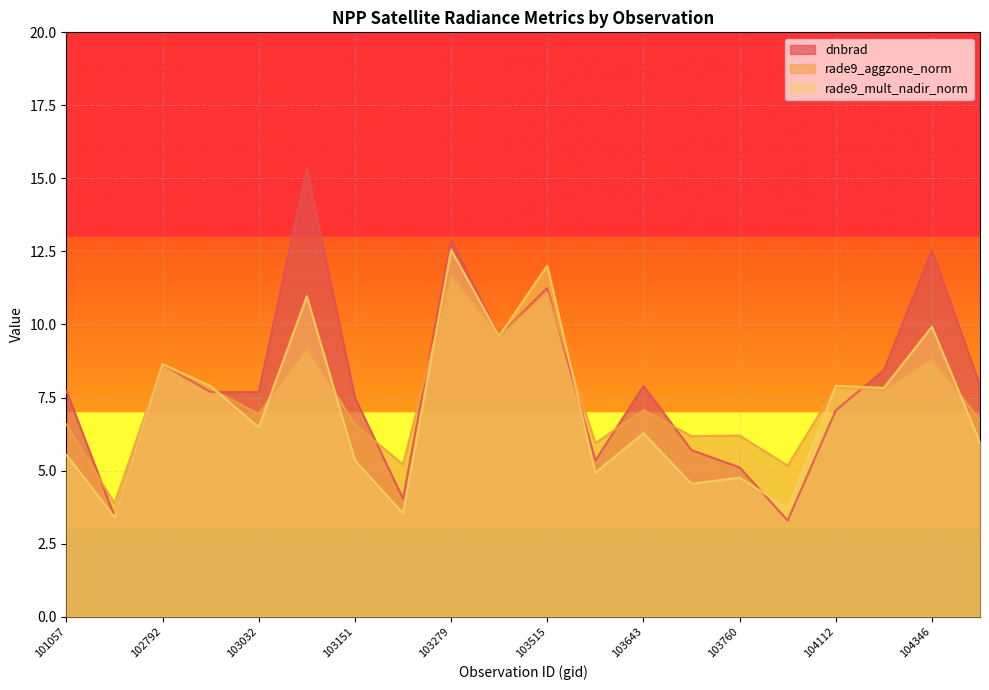

What is the difference between the highest and lowest values at 102671?

0.5